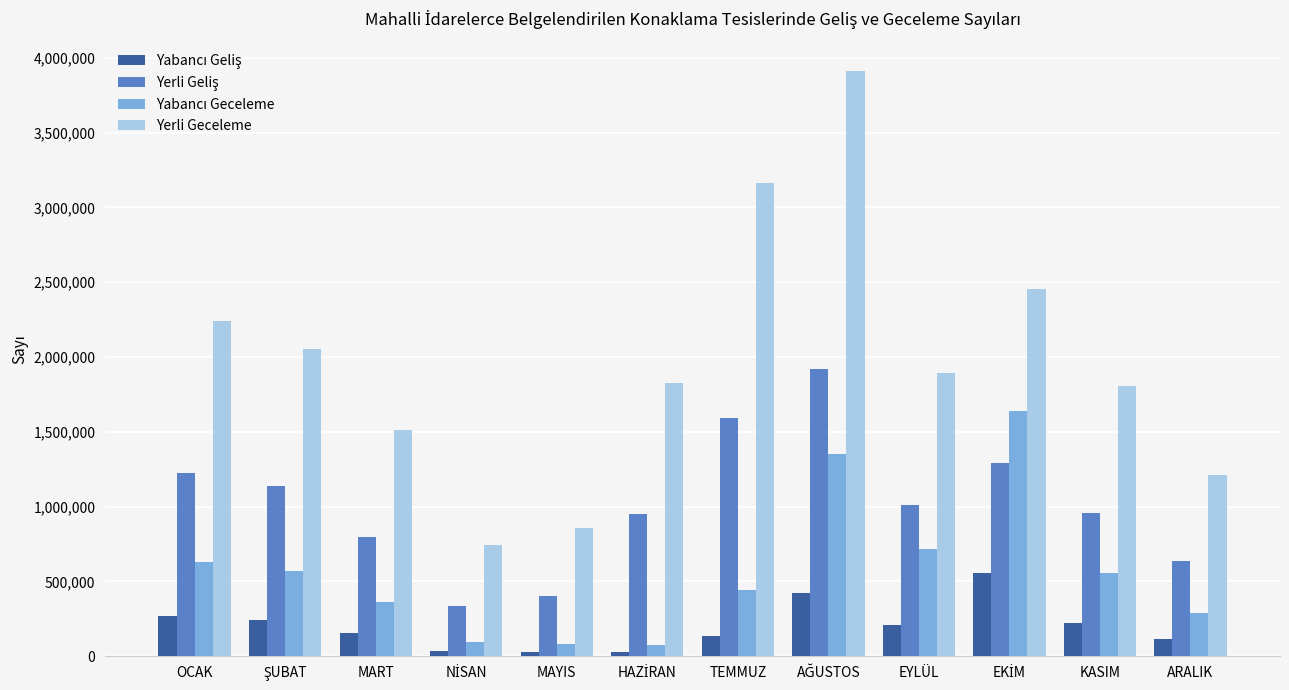

What is the sum of all Yerli Geceleme values?

23686771